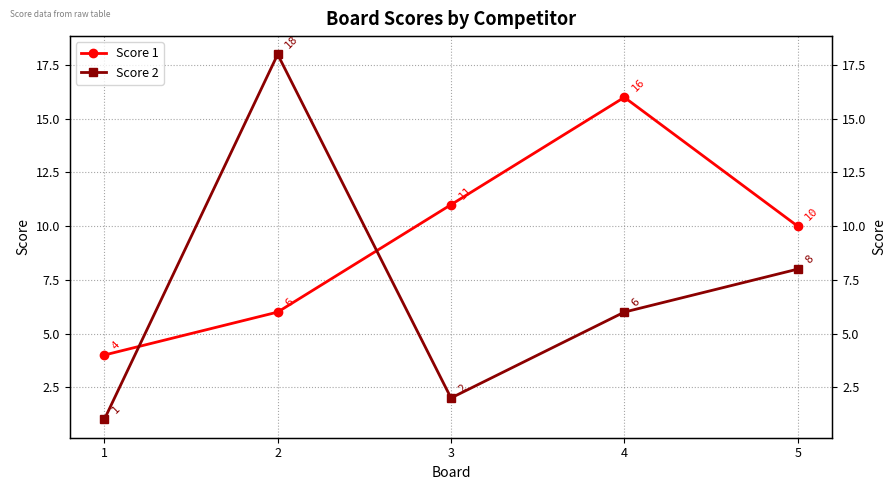

Reading left to right, extract all data points from this chart.

Score 1: 1=4	2=6	3=11	4=16	5=10
Score 2: 1=1	2=18	3=2	4=6	5=8